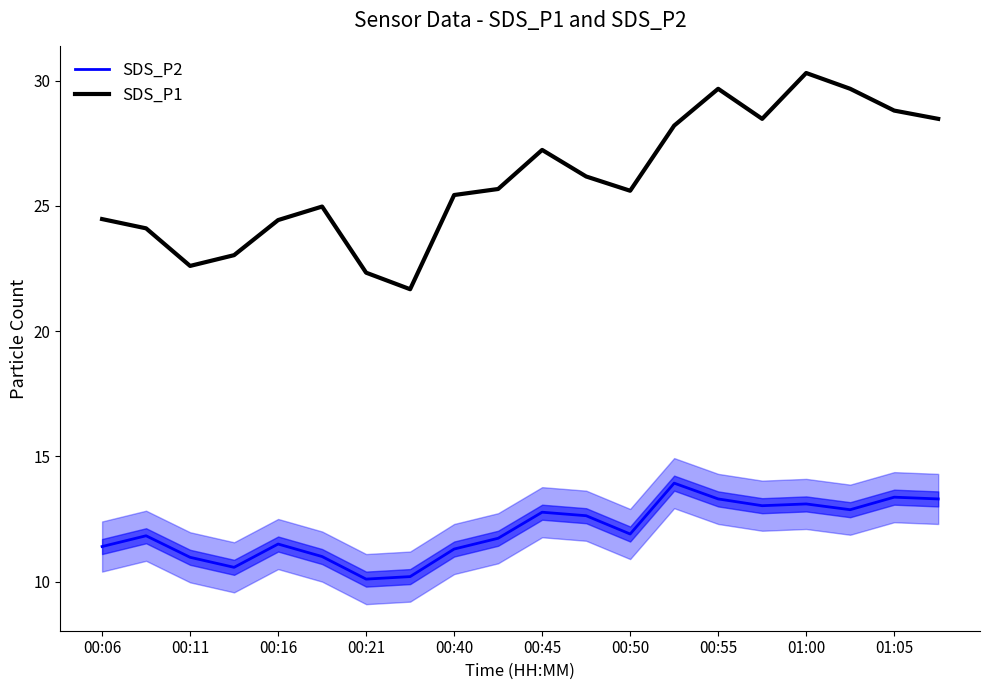

What is the difference between the second highest and second lowest values in the SDS_P2 series?

3.2